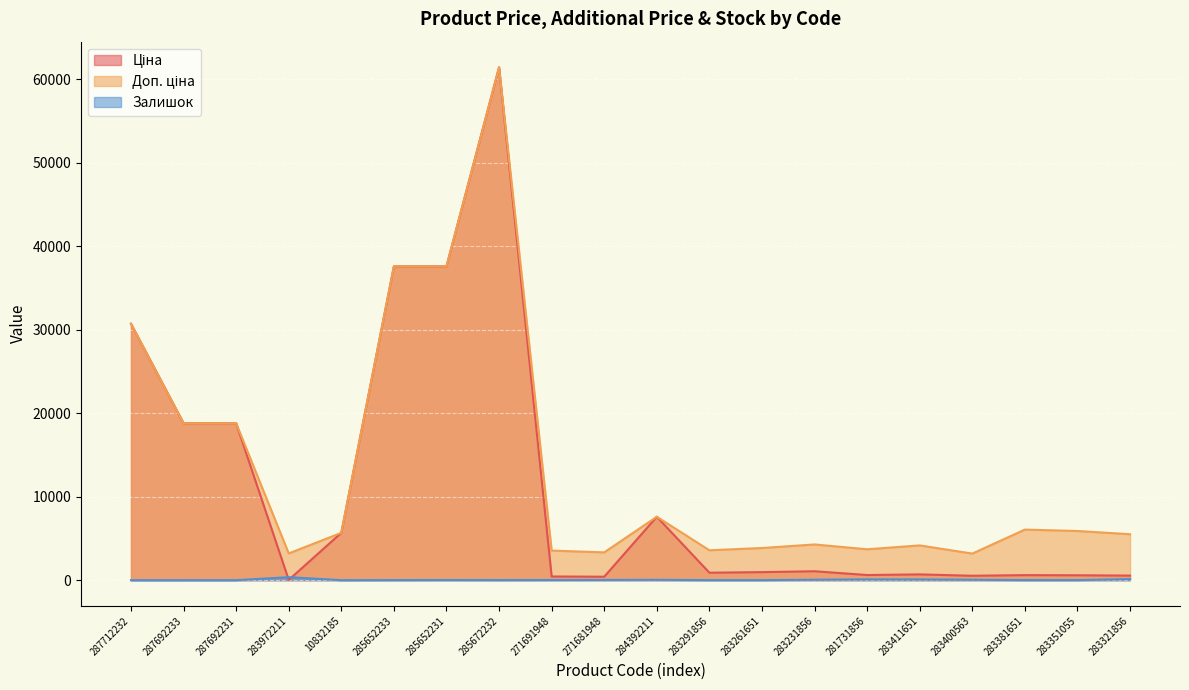

What is the difference between the highest and lowest values at 287712232?

30717.1